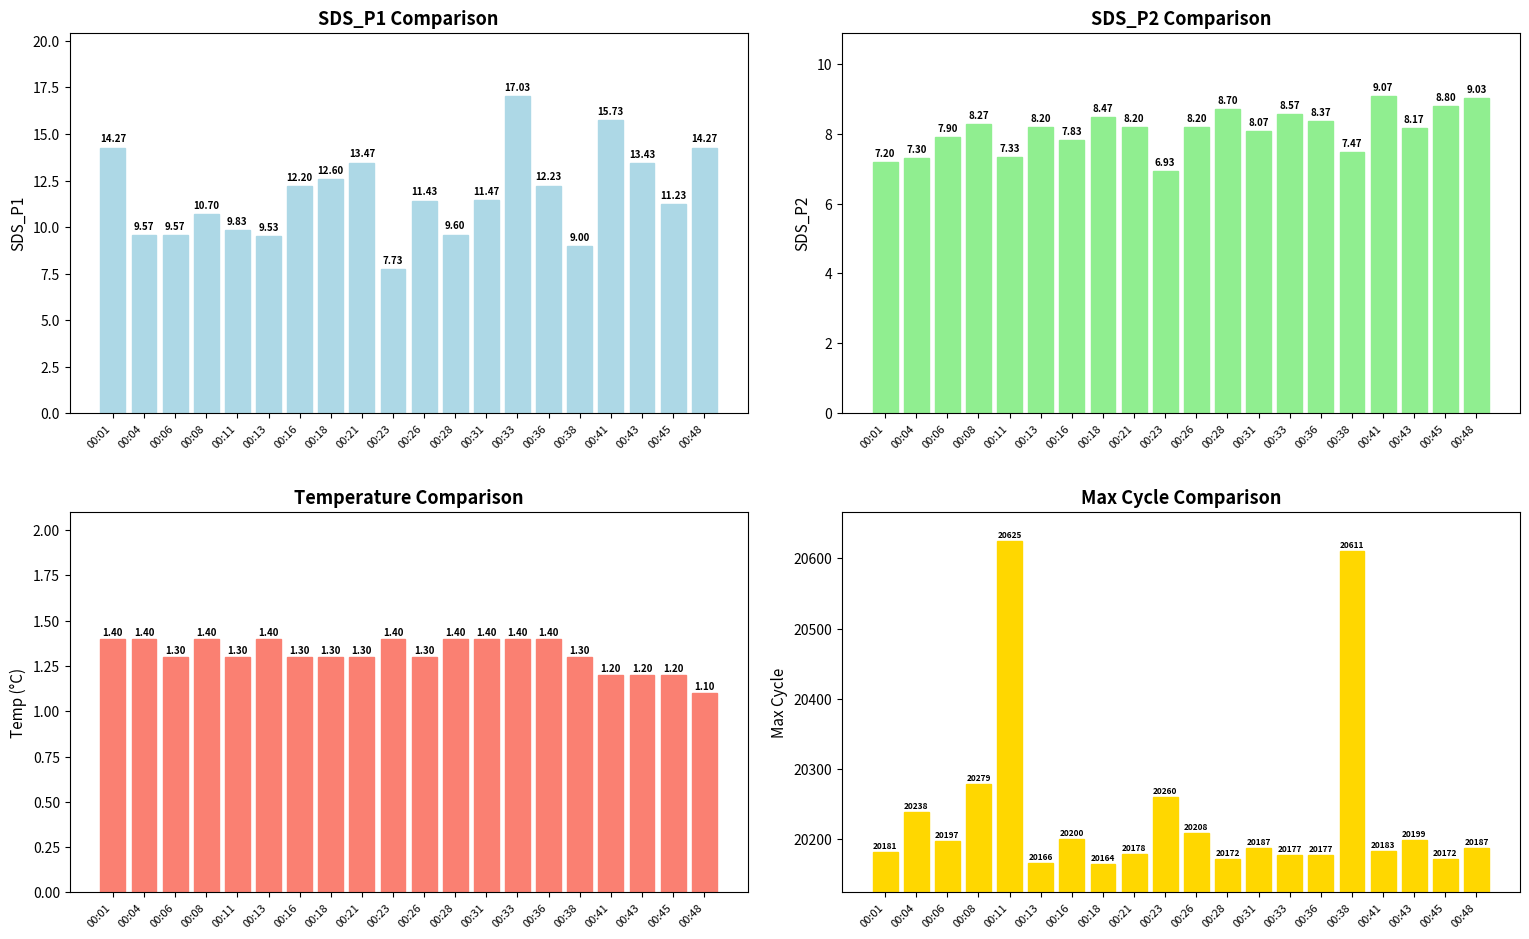

Reading left to right, extract all data points from this chart.

SDS_P1: 00:01=14.3	00:04=9.6	00:06=9.6	00:08=10.7	00:11=9.8	00:13=9.5	00:16=12.2	00:18=12.6	00:21=13.5	00:23=7.7	00:26=11.4	00:28=9.6	00:31=11.5	00:33=17.0	00:36=12.2	00:38=9.0	00:41=15.7	00:43=13.4	00:45=11.2	00:48=14.3
SDS_P2: 00:01=7.2	00:04=7.3	00:06=7.9	00:08=8.3	00:11=7.3	00:13=8.2	00:16=7.8	00:18=8.5	00:21=8.2	00:23=6.9	00:26=8.2	00:28=8.7	00:31=8.1	00:33=8.6	00:36=8.4	00:38=7.5	00:41=9.1	00:43=8.2	00:45=8.8	00:48=9.0
Temp: 00:01=1.4	00:04=1.4	00:06=1.3	00:08=1.4	00:11=1.3	00:13=1.4	00:16=1.3	00:18=1.3	00:21=1.3	00:23=1.4	00:26=1.3	00:28=1.4	00:31=1.4	00:33=1.4	00:36=1.4	00:38=1.3	00:41=1.2	00:43=1.2	00:45=1.2	00:48=1.1
Max_cycle: 00:01=20181.0	00:04=20238.0	00:06=20197.0	00:08=20279.0	00:11=20625.0	00:13=20166.0	00:16=20200.0	00:18=20164.0	00:21=20178.0	00:23=20260.0	00:26=20208.0	00:28=20172.0	00:31=20187.0	00:33=20177.0	00:36=20177.0	00:38=20611.0	00:41=20183.0	00:43=20199.0	00:45=20172.0	00:48=20187.0